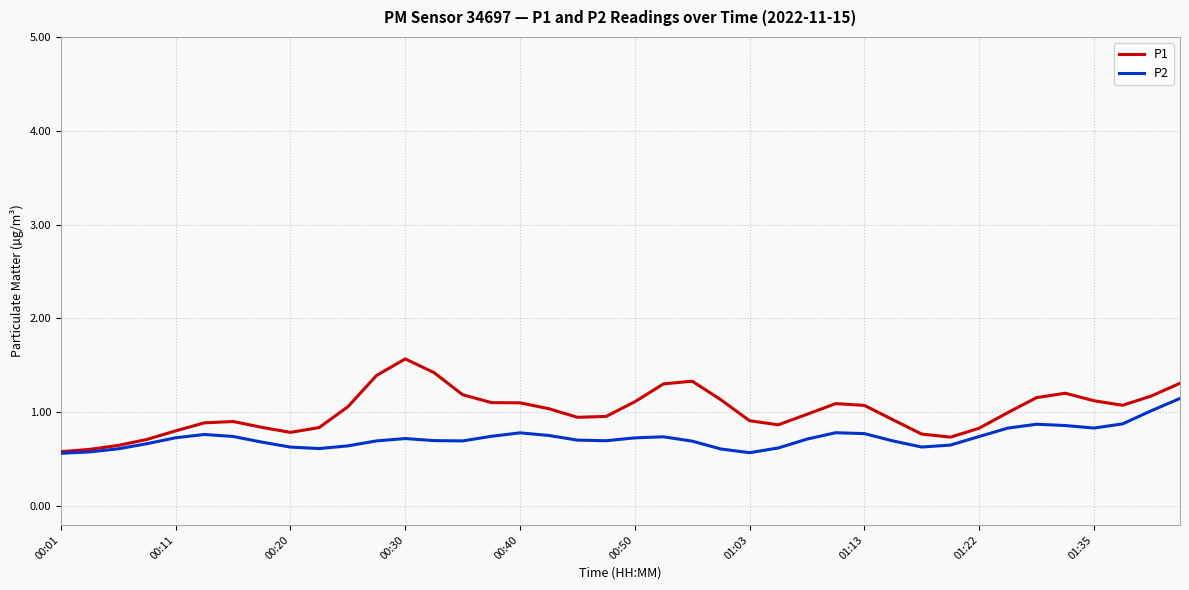

Rank the series by their maximum value, from lowest to highest.

P2, P1